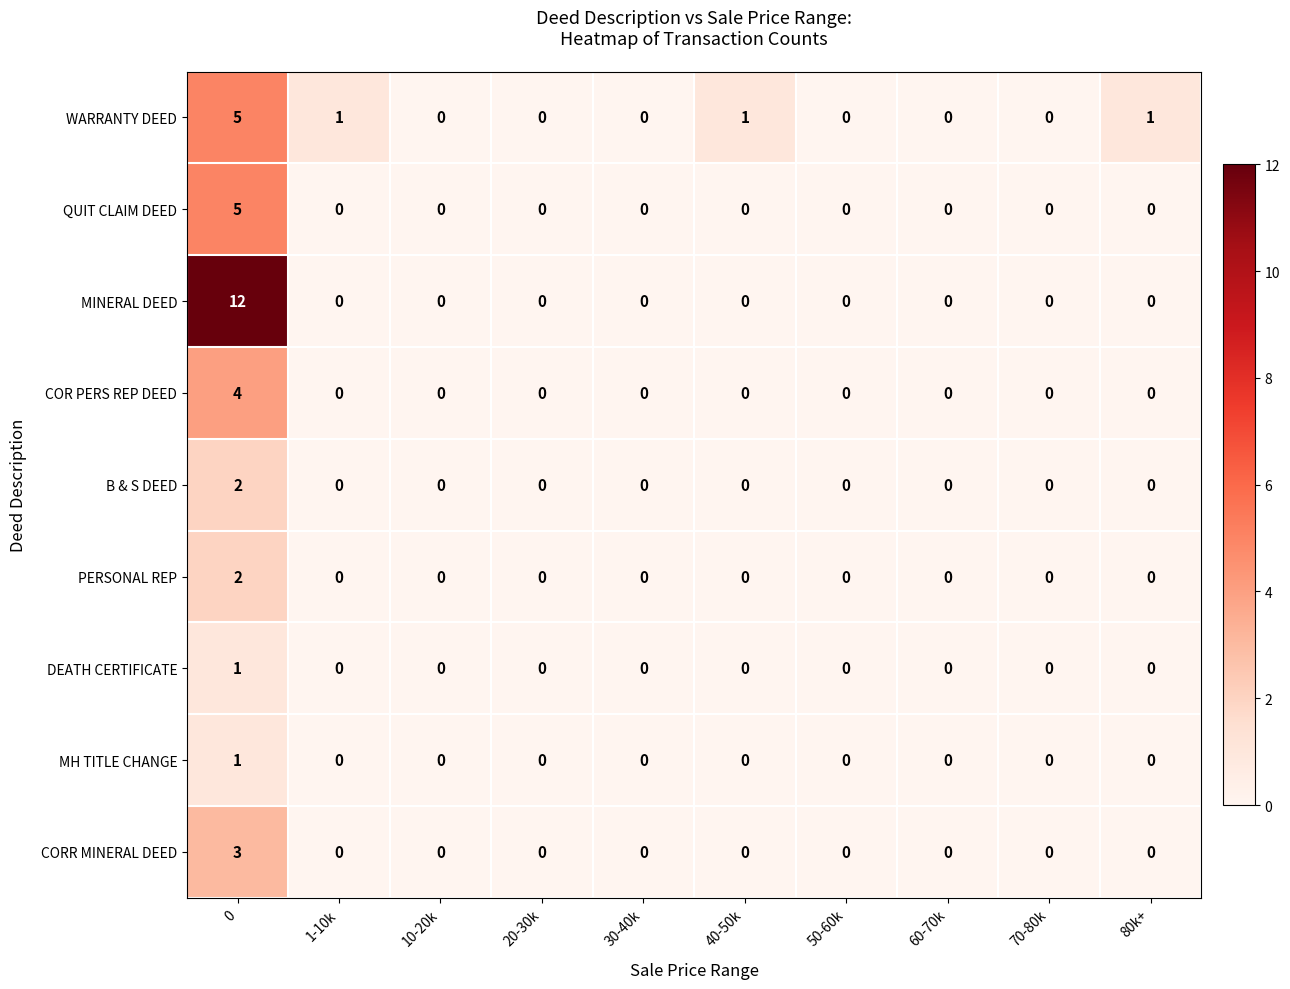

Is it true that COR PERS REP DEED equals 0 at 30-40k?

True